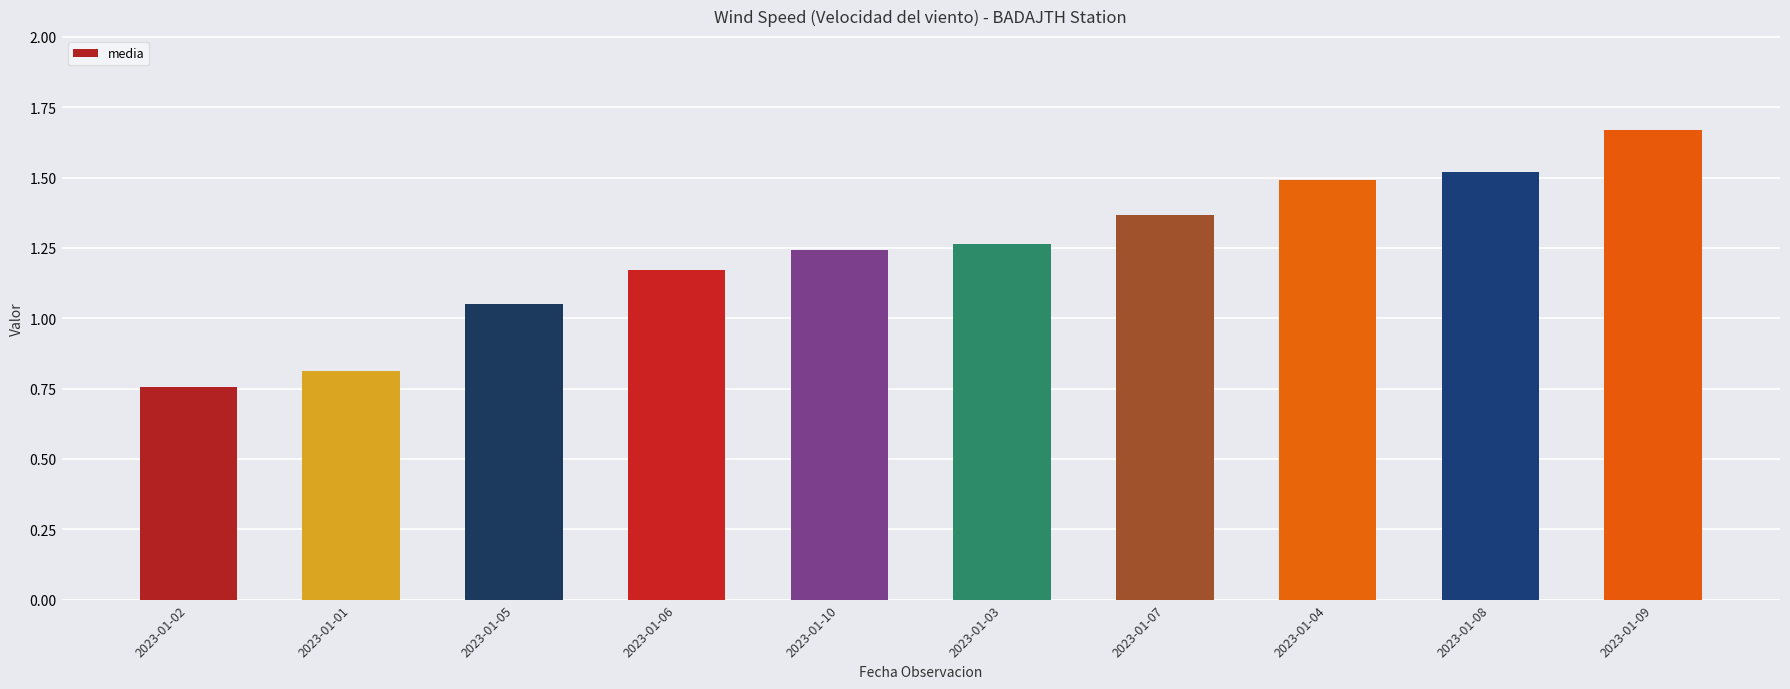

List the labels in order of value, largest first.

2023-01-09, 2023-01-08, 2023-01-04, 2023-01-07, 2023-01-03, 2023-01-10, 2023-01-06, 2023-01-05, 2023-01-01, 2023-01-02